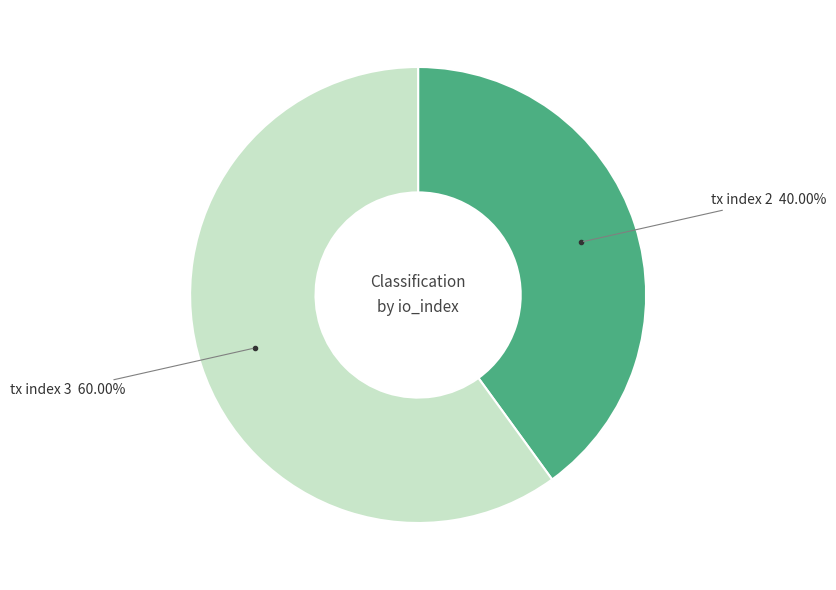

Is there a majority slice in this chart?

Yes